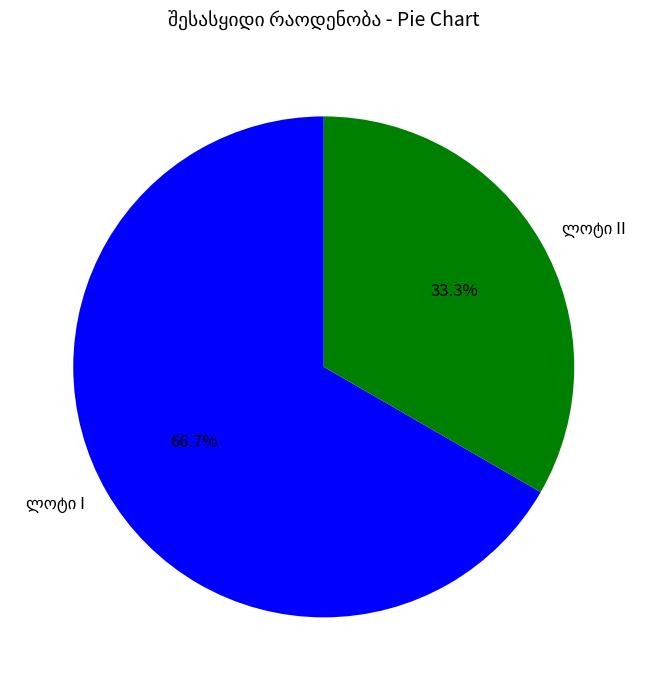

Is there any slice that represents more than half of the pie?

Yes